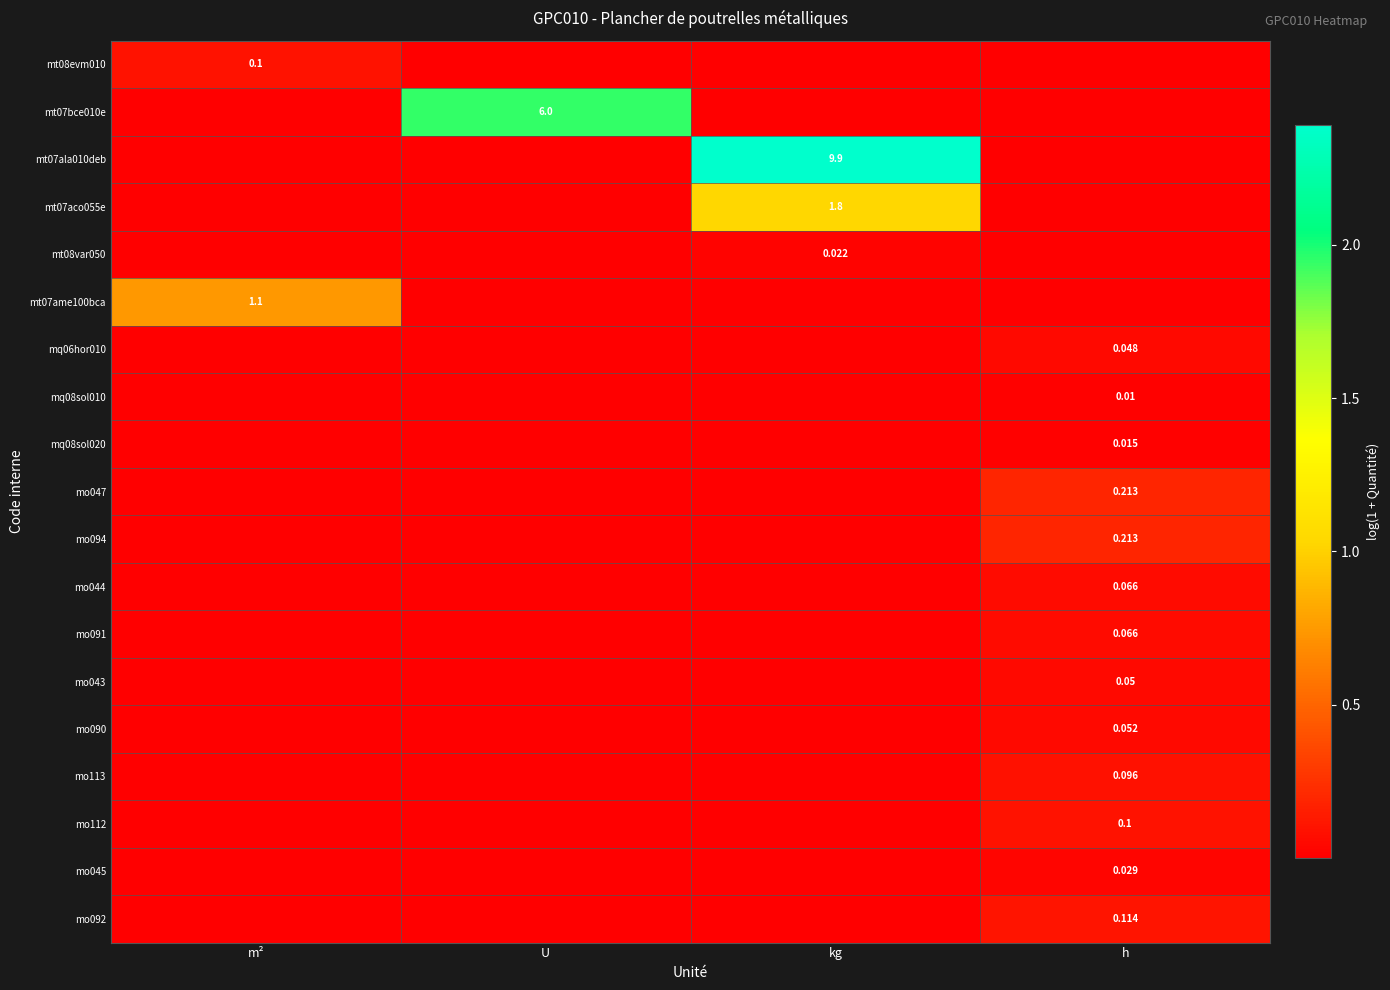

The mq08sol020 series shows 0.0 at kg. True or false?

False